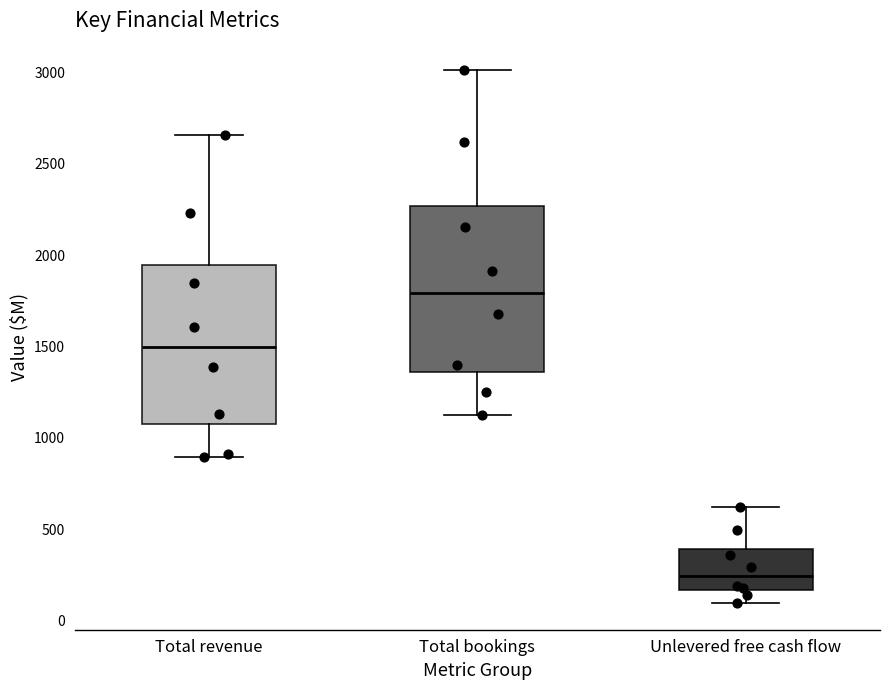

Reading left to right, read every box against the y-axis: the position of its median line, the range the box covers, and the ends of its whiskers. The values are not printed on the chart, so give them approximately, as read against the axis.

Total revenue: median 1500, box 1100 to 1950, whiskers 900 to 2650
Total bookings: median 1800, box 1350 to 2250, whiskers 1100 to 3000
Unlevered free cash flow: median 250, box 150 to 400, whiskers 100 to 600